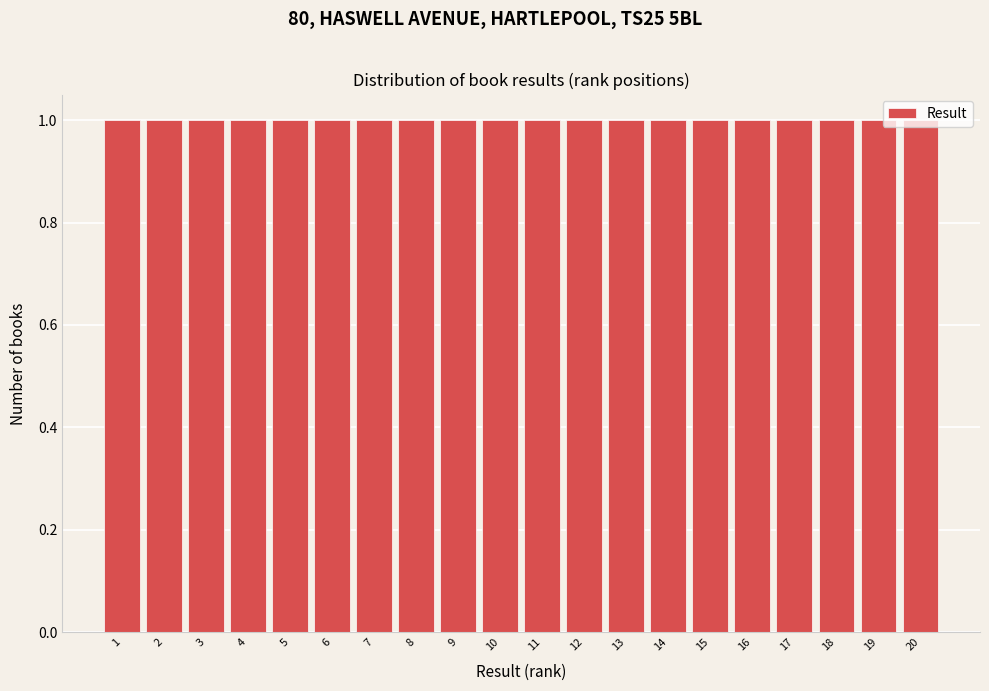

Reading left to right, transcribe this chart: for each bar, give the range it covers on the x-axis and its height. The values are not printed on the chart, so give them approximately, as read against the axis.

0.5 to 1.5: 1
1.5 to 2.5: 1
2.5 to 3.5: 1
3.5 to 4.5: 1
4.5 to 5.5: 1
5.5 to 6.5: 1
6.5 to 7.5: 1
7.5 to 8.5: 1
8.5 to 9.5: 1
9.5 to 10.5: 1
10.5 to 11.5: 1
11.5 to 12.5: 1
12.5 to 13.5: 1
13.5 to 14.5: 1
14.5 to 15.5: 1
15.5 to 16.5: 1
16.5 to 17.5: 1
17.5 to 18.5: 1
18.5 to 19.5: 1
19.5 to 20.5: 1